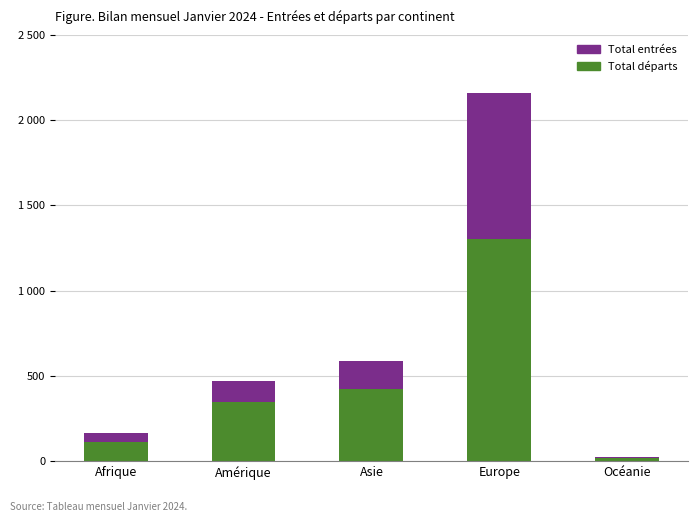

Does the chart contain stacked bars?

Yes